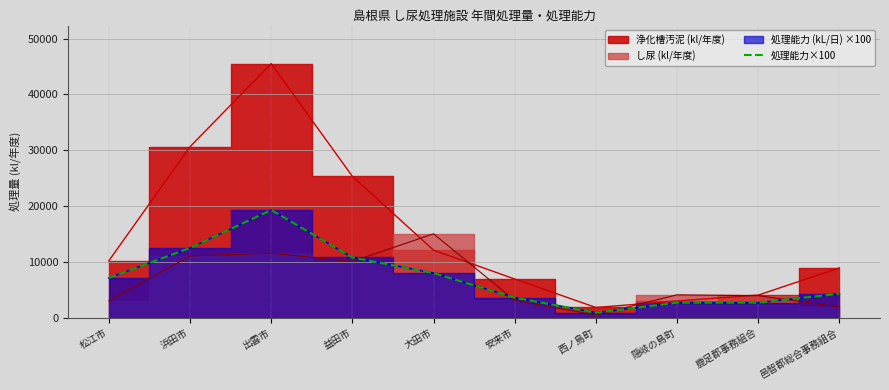

The 処理能力×100 series shows 10309.8 at 松江市. True or false?

False